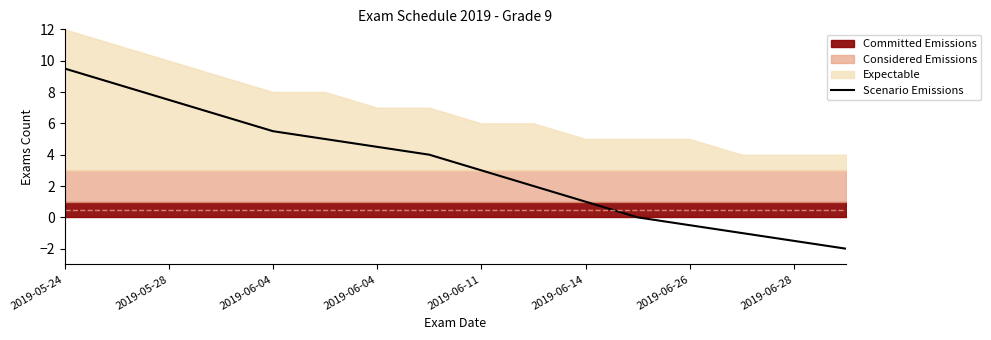

Where does the data first go above 4?

2019-05-24